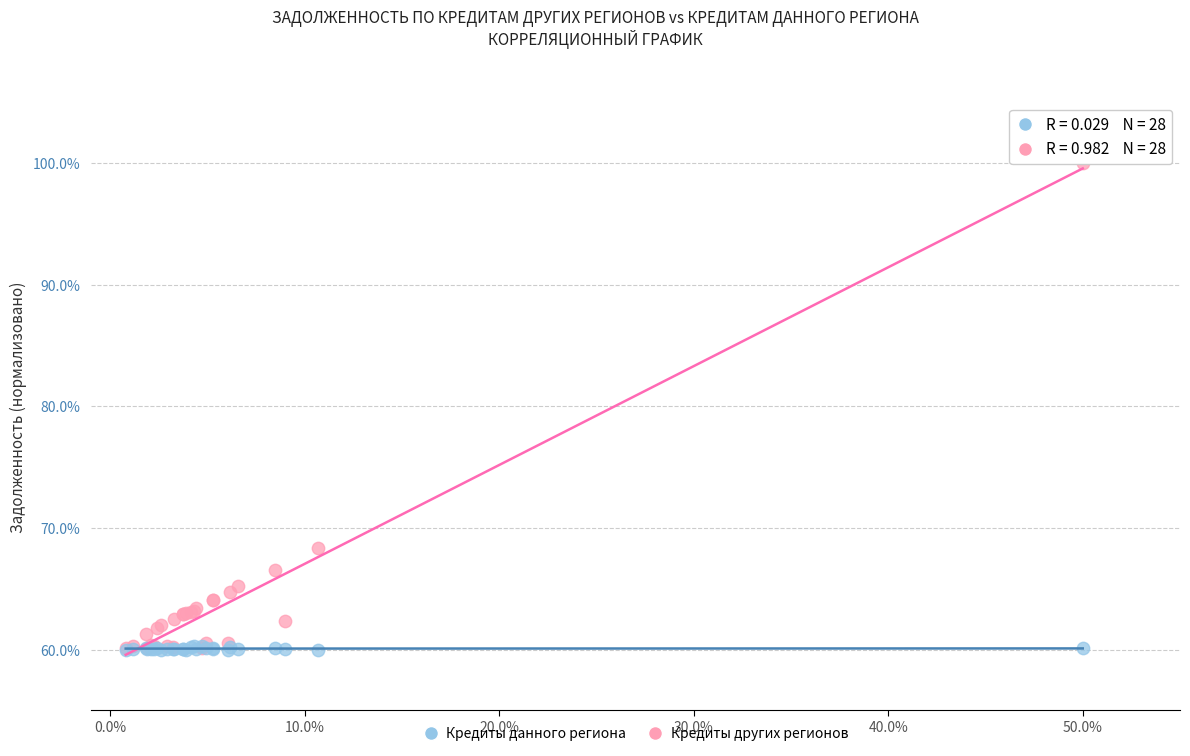

What are all the series names shown in the legend?

Кредиты данного региона, Кредиты других регионов